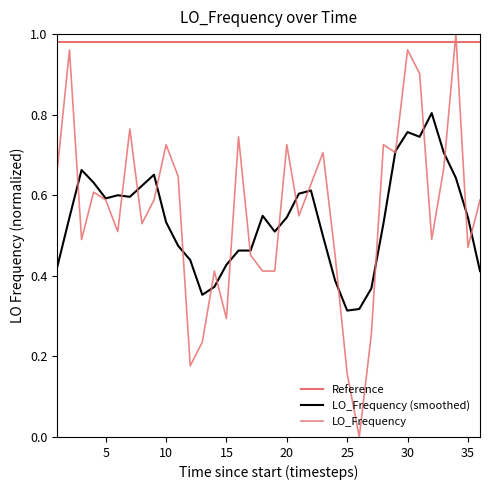

Is this an area chart (filled region under the line)?

No